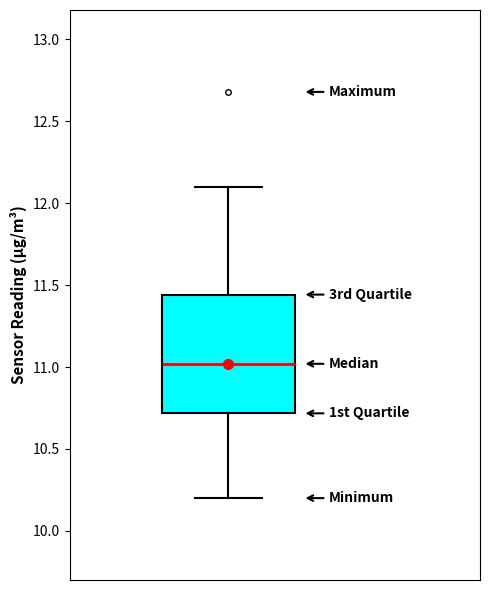

Read this box plot against the y-axis: the position of the median line, the range covered by the box, and the ends of both whiskers. The values are not printed on the chart, so give them approximately, as read against the axis.

median 11.00, box 10.70 to 11.45, whiskers 10.20 to 12.10